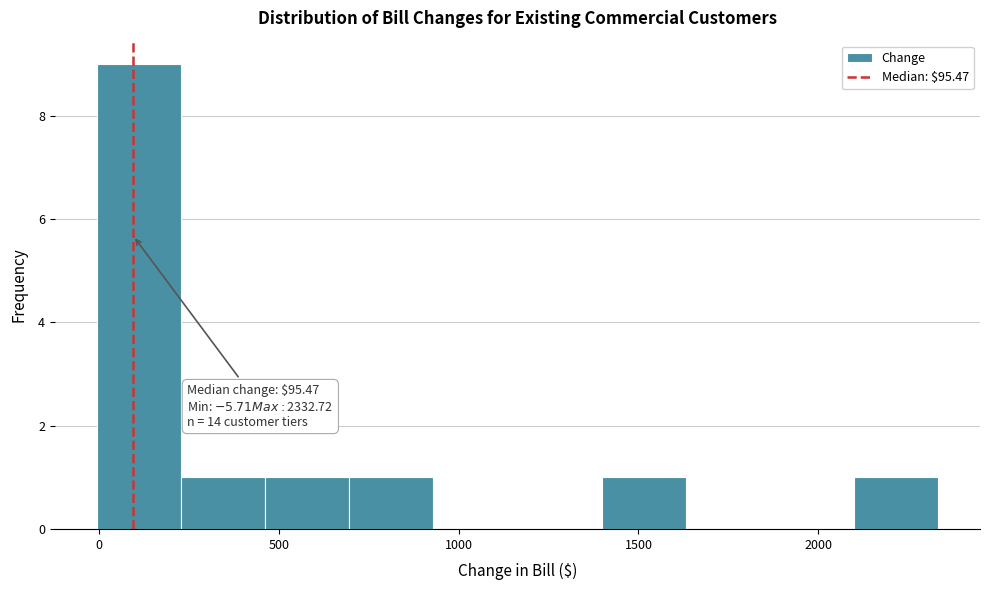

Which range on the x-axis has the tallest bar?

0 to 250